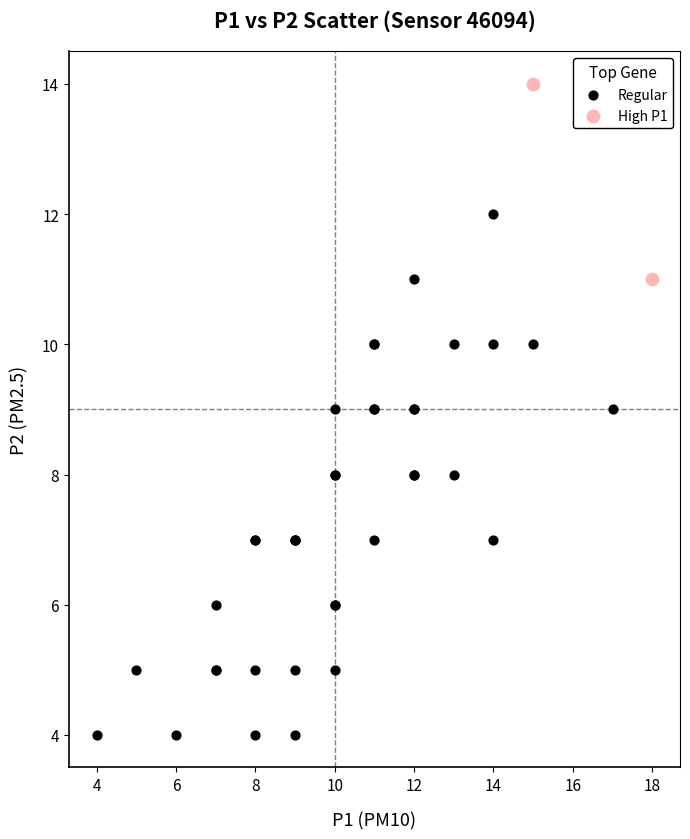

Which series reaches the minimum Y coordinate?

Regular